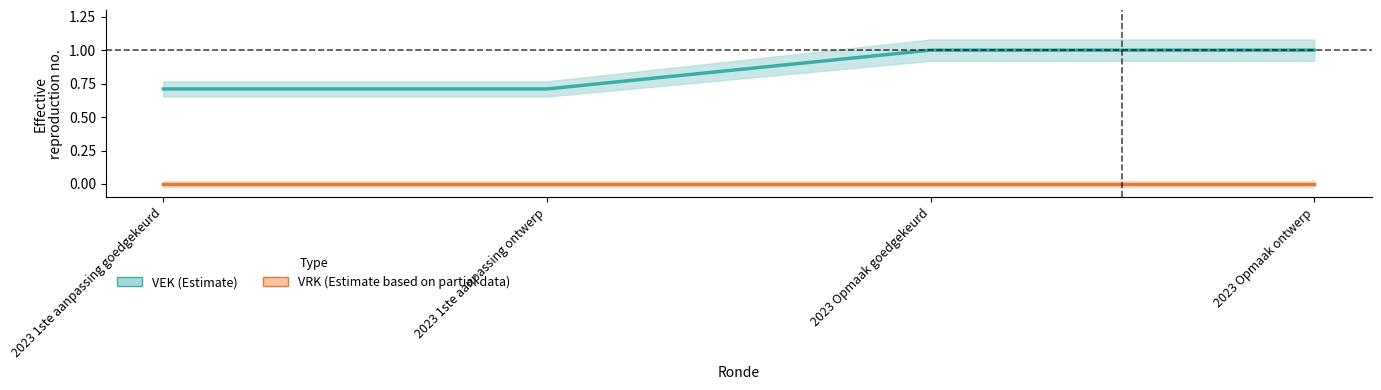

Where is VRK nearest to the value 0?

2023 1ste aanpassing goedgekeurd